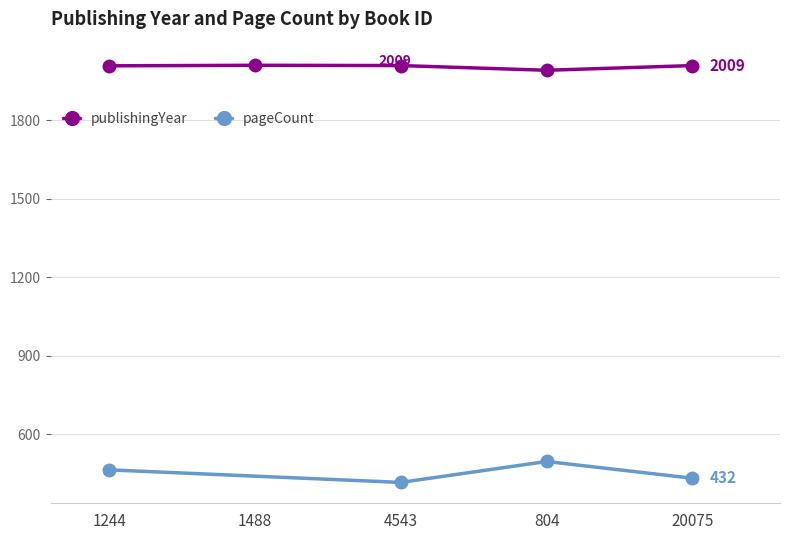

Does the chart display data point markers on the line(s)?

Yes